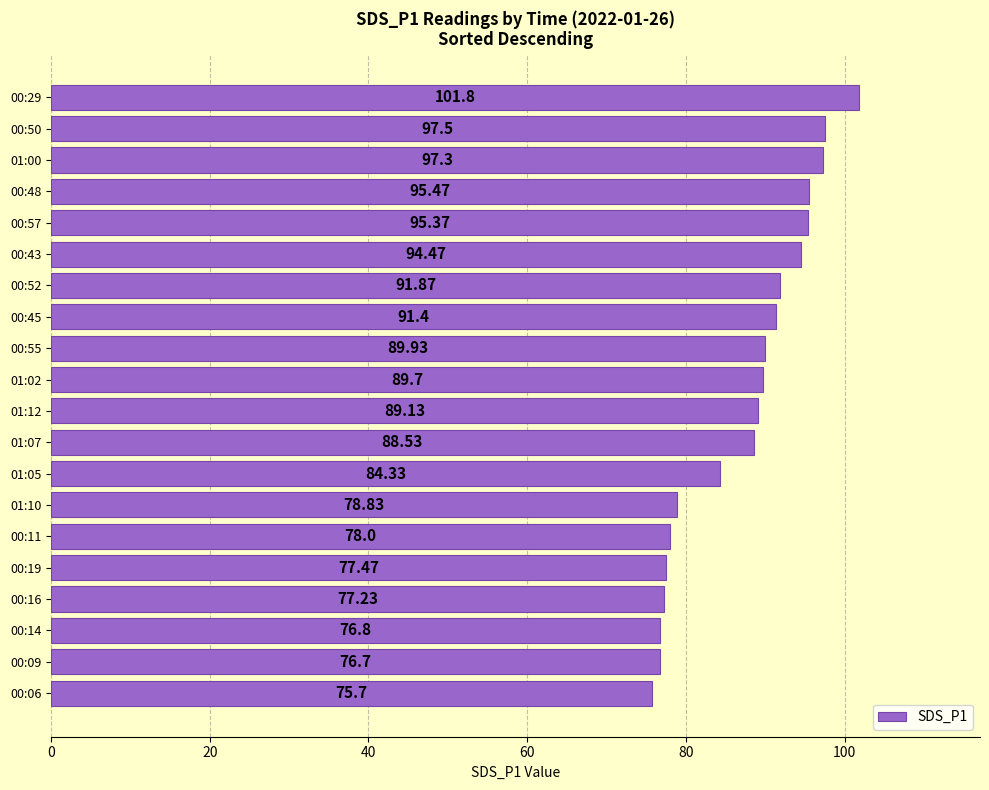

What is the average value?

87.4